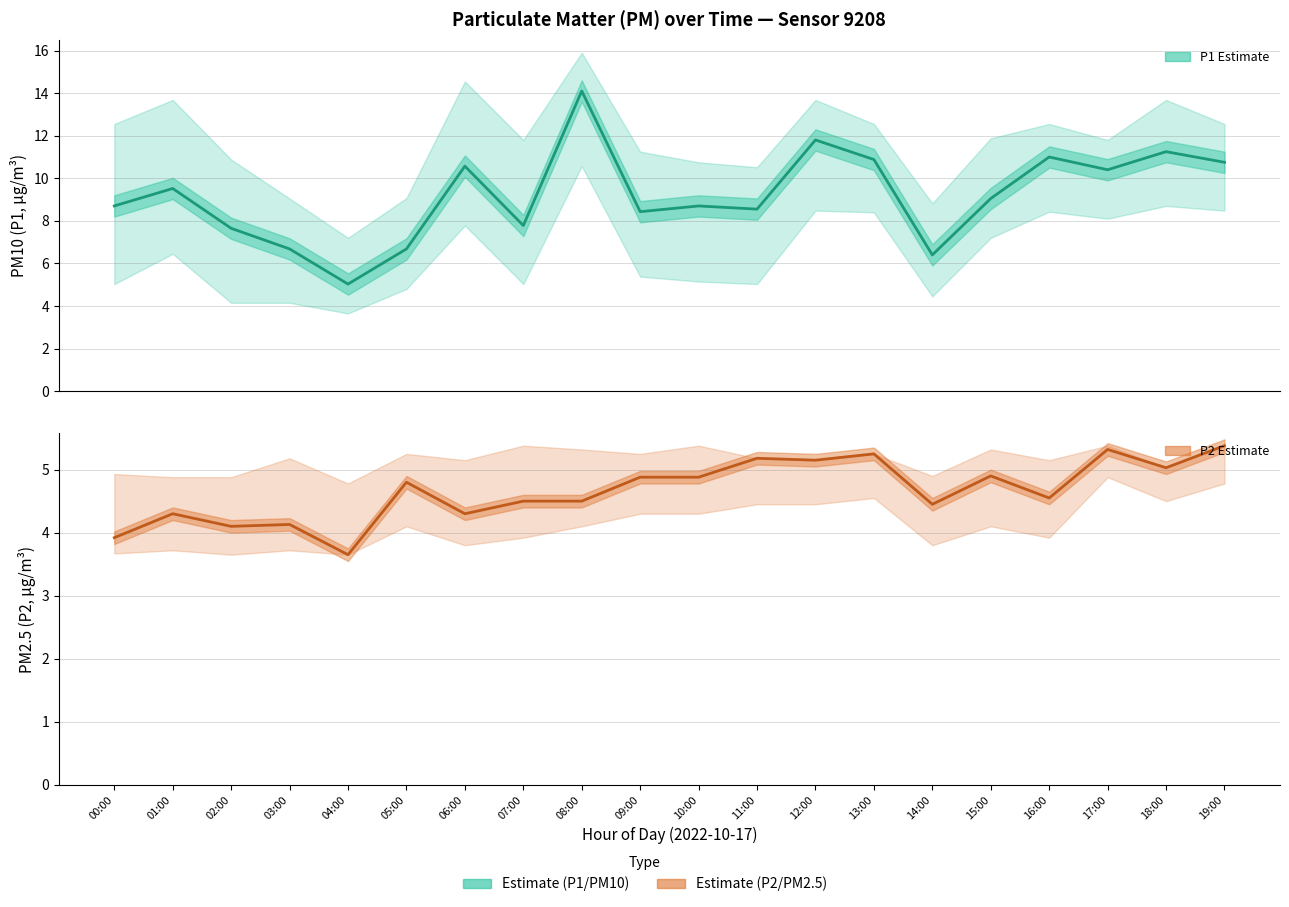

Which has a higher value, 19:00 or 00:00?

19:00